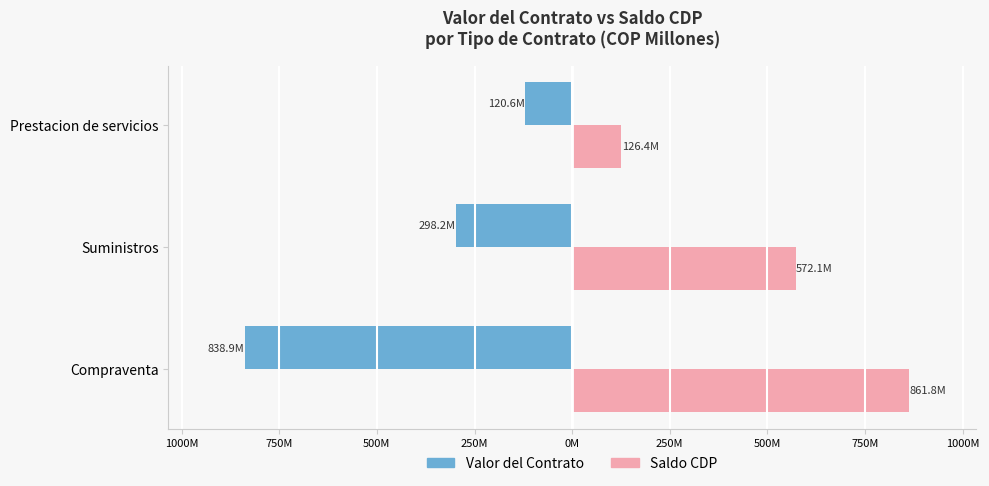

What are all the series names shown in the legend?

Valor del Contrato, Saldo CDP